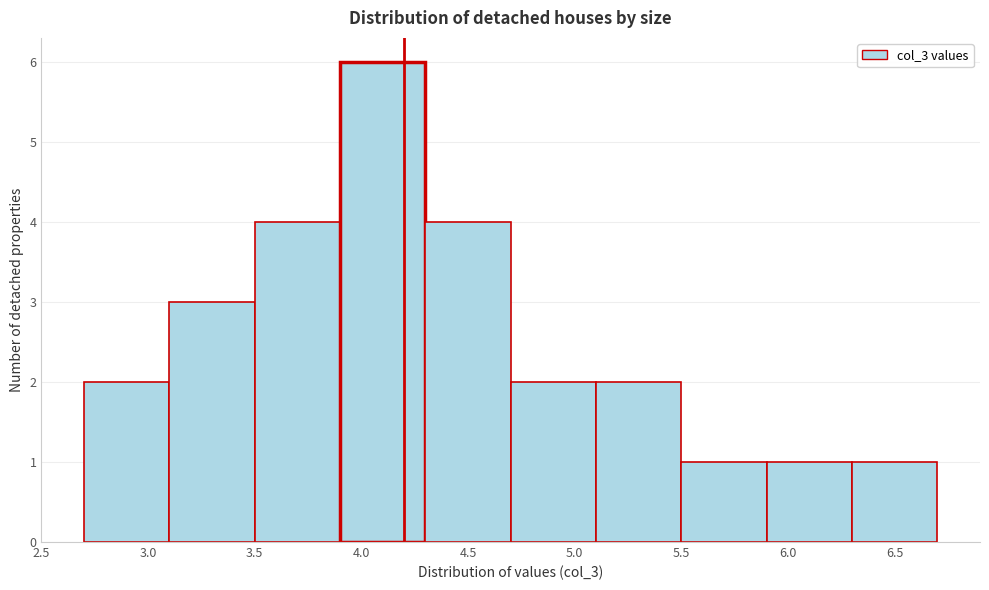

How tall is the bar that spans 2.7 to 3.1 on the x-axis? The values are not printed on the chart, so give them approximately, as read against the axis.

2